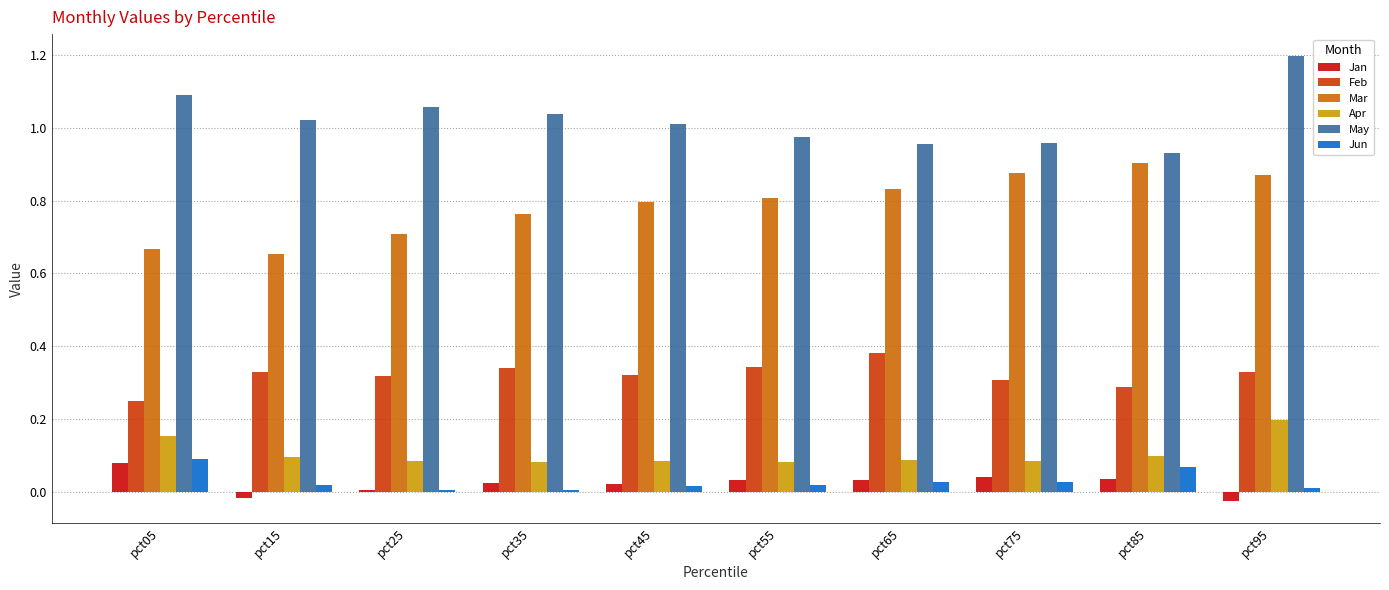

Which series has the largest total across all categories?

May